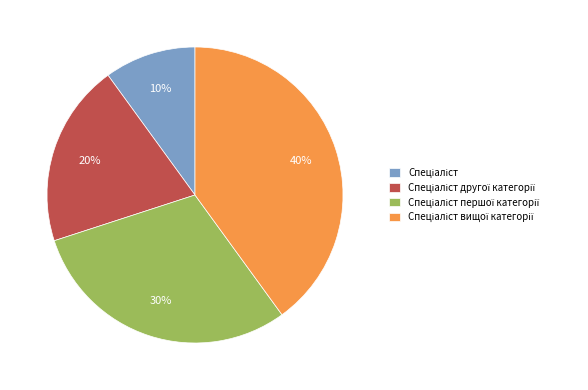

To the nearest percent, what is the average slice percentage?

25%